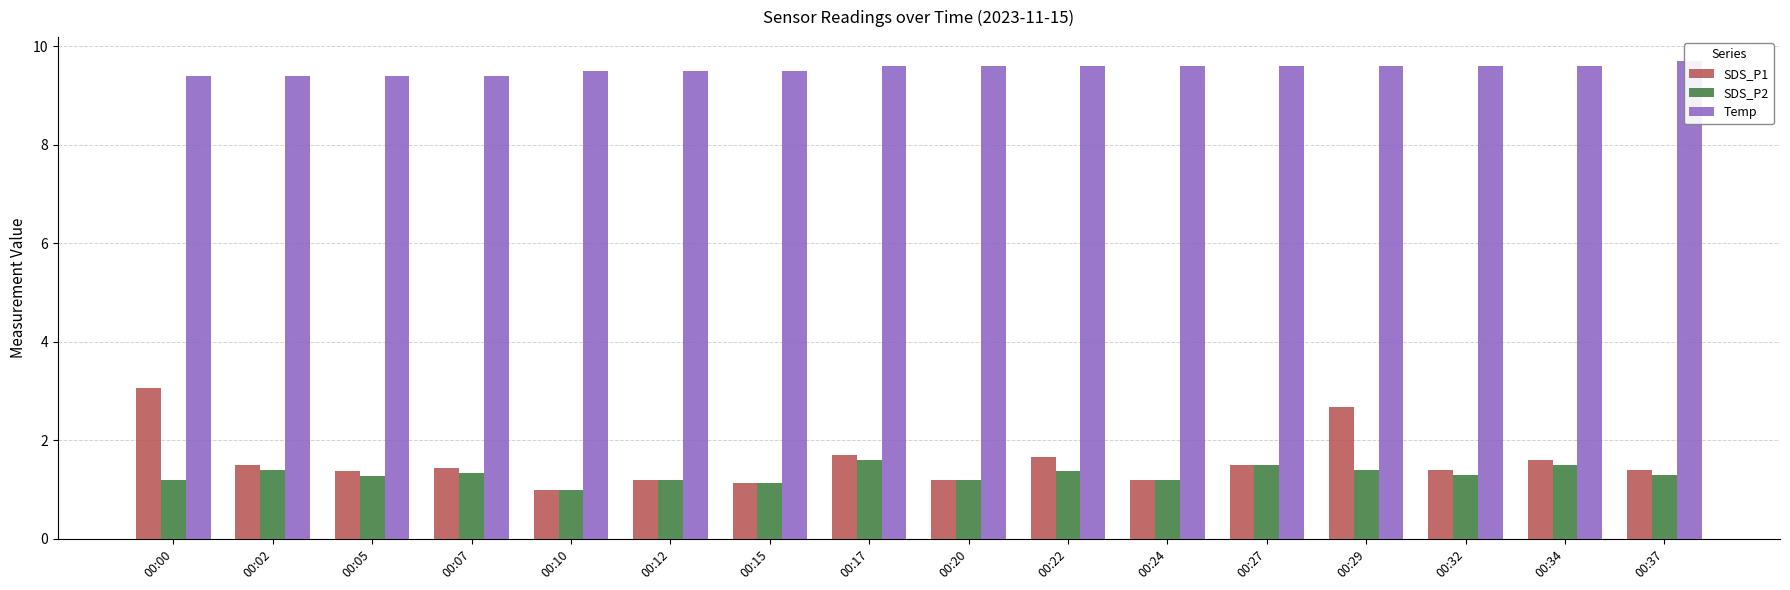

What is the difference between the SDS_P1 values at 00:22 and 00:37?

0.3